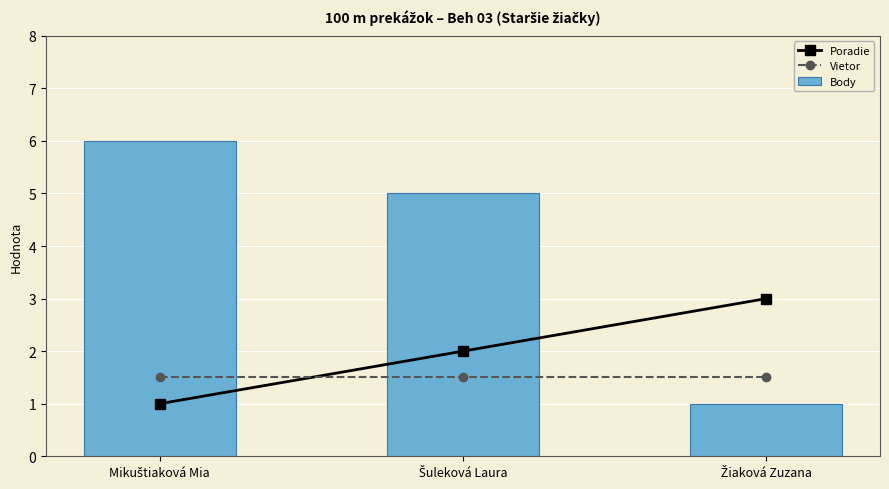

Is the value of Poradie at Mikuštiaková Mia greater than the value of Vietor at Šuleková Laura?

No